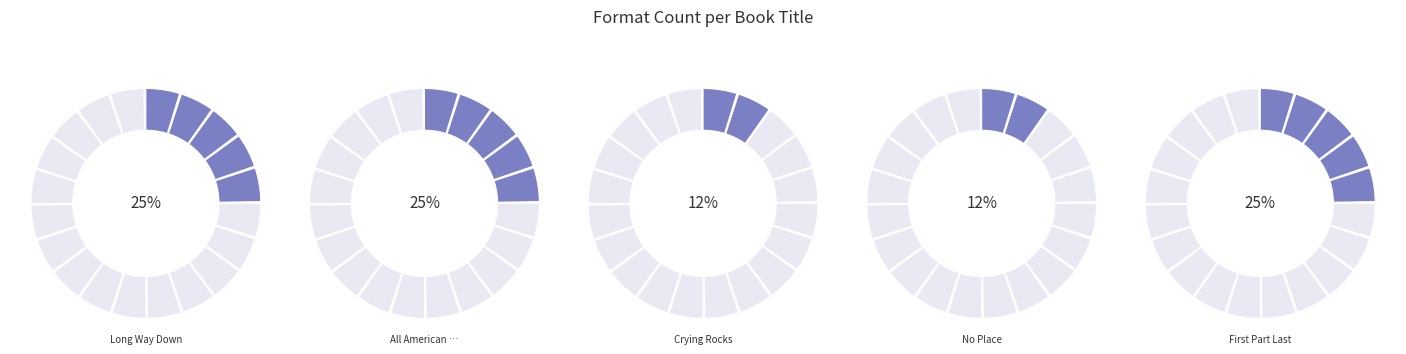

Is there a majority slice in this chart?

No